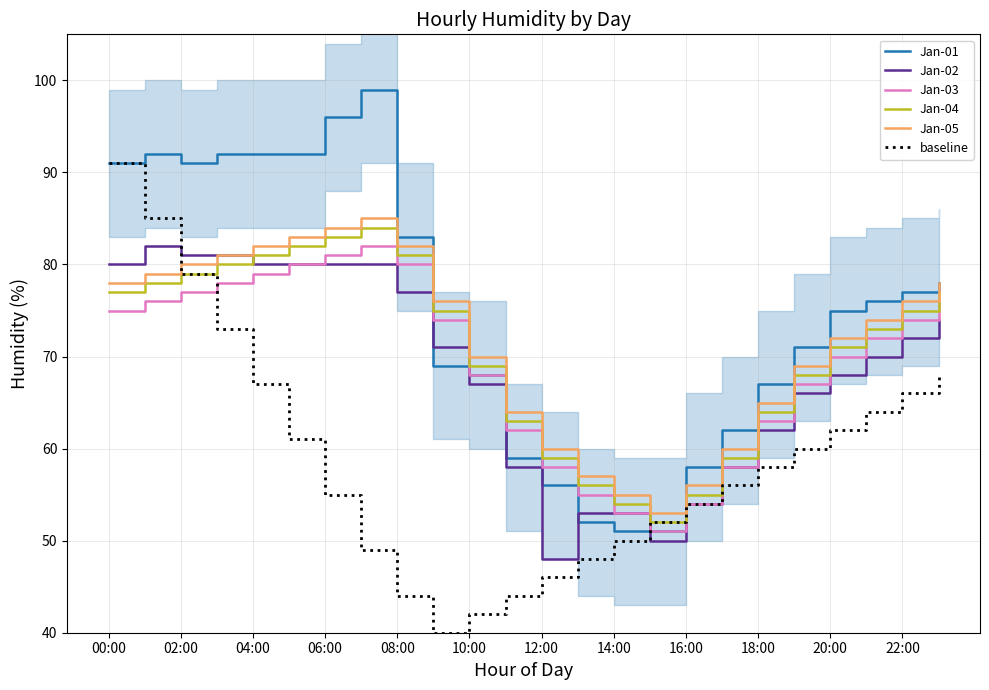

What is the maximum value for Jan-05?

85